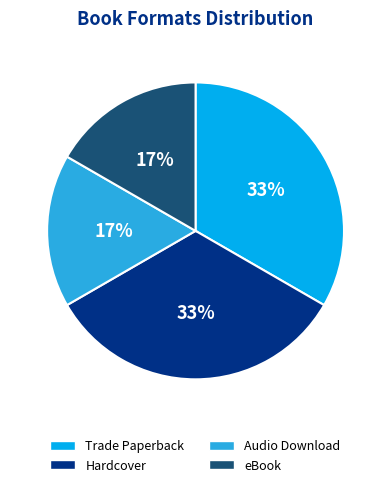

To the nearest percent, what portion does eBook represent?

17%